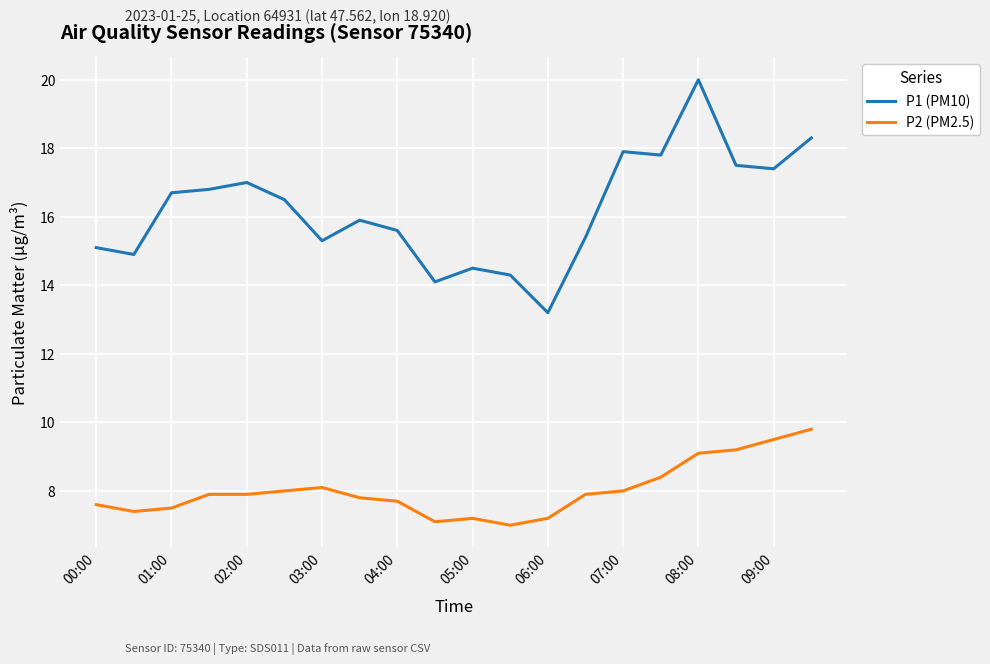

Which series has the largest total across all categories?

P1 (PM10)